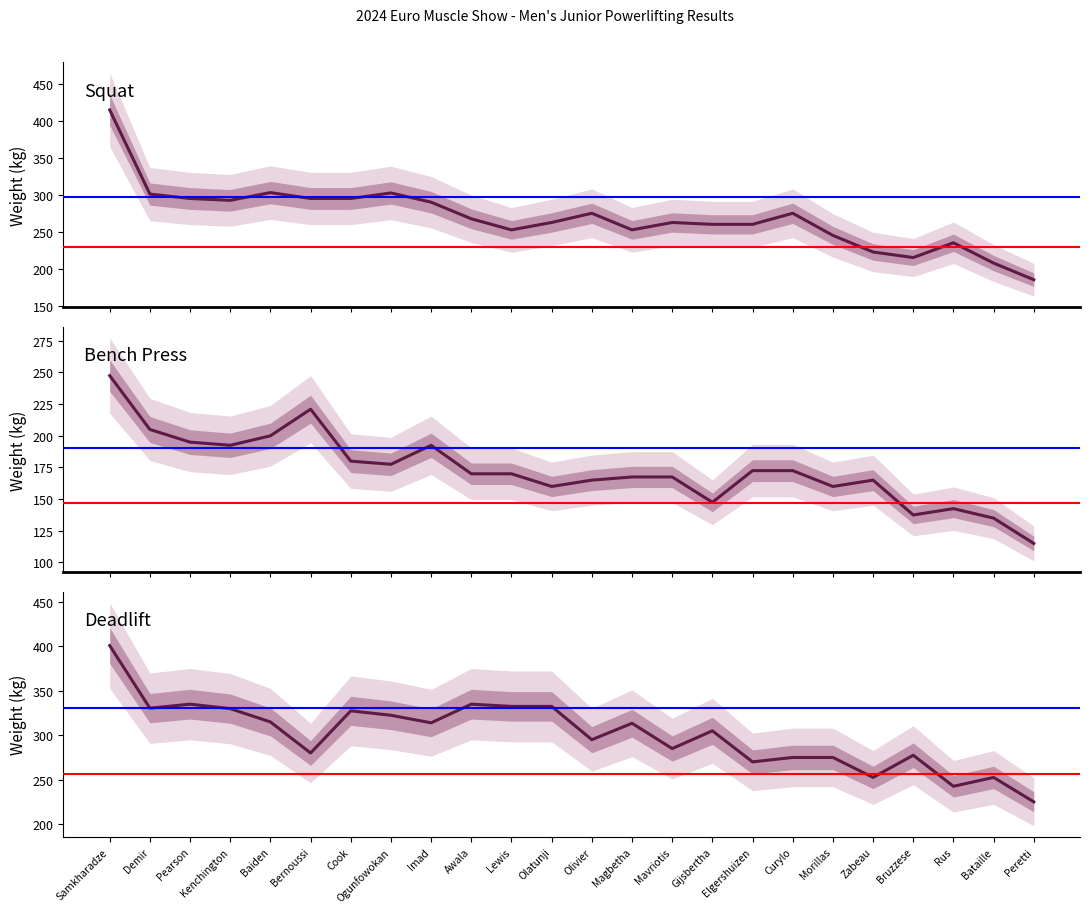

What is the label of the 17th point from the right?

Ogunfowokan